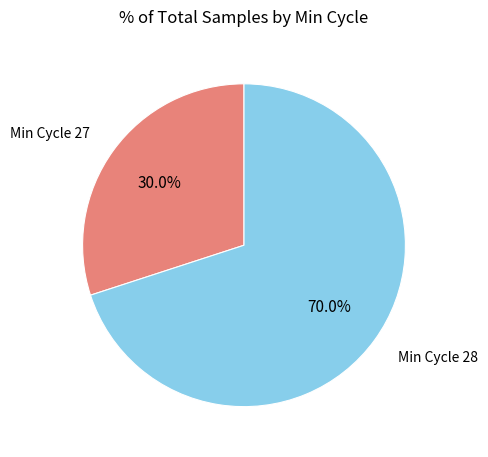

Is there any slice that represents more than half of the pie?

Yes